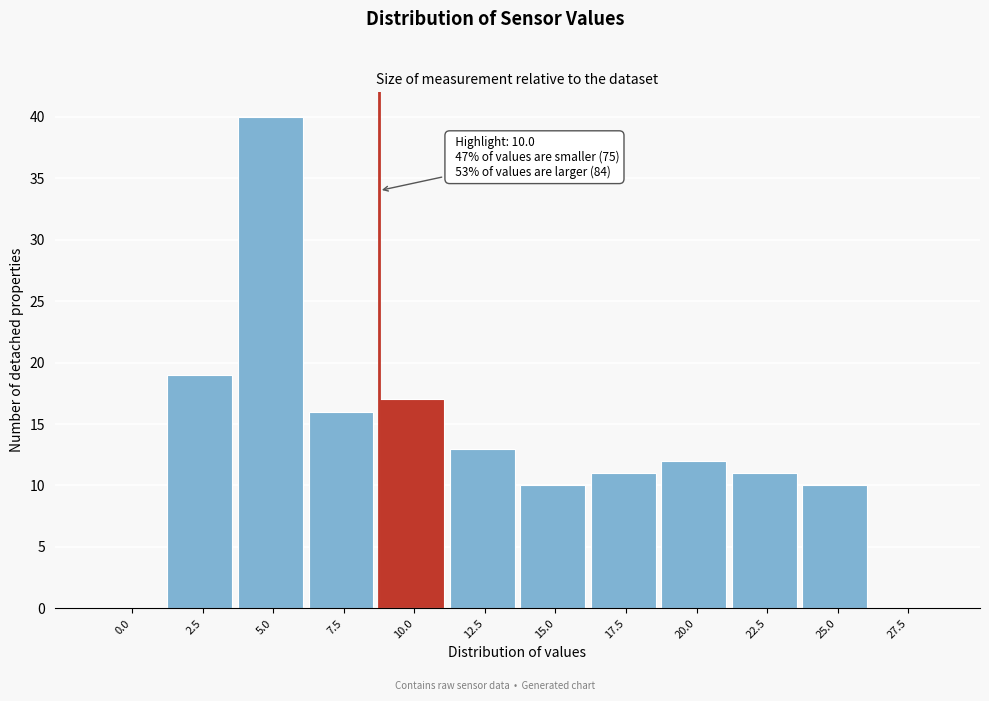

Reading right to left, extract all data points from this chart.

27.5=0	25.0=10	22.5=11	20.0=12	17.5=11	15.0=10	12.5=13	10.0=17	7.5=16	5.0=40	2.5=19	0.0=0